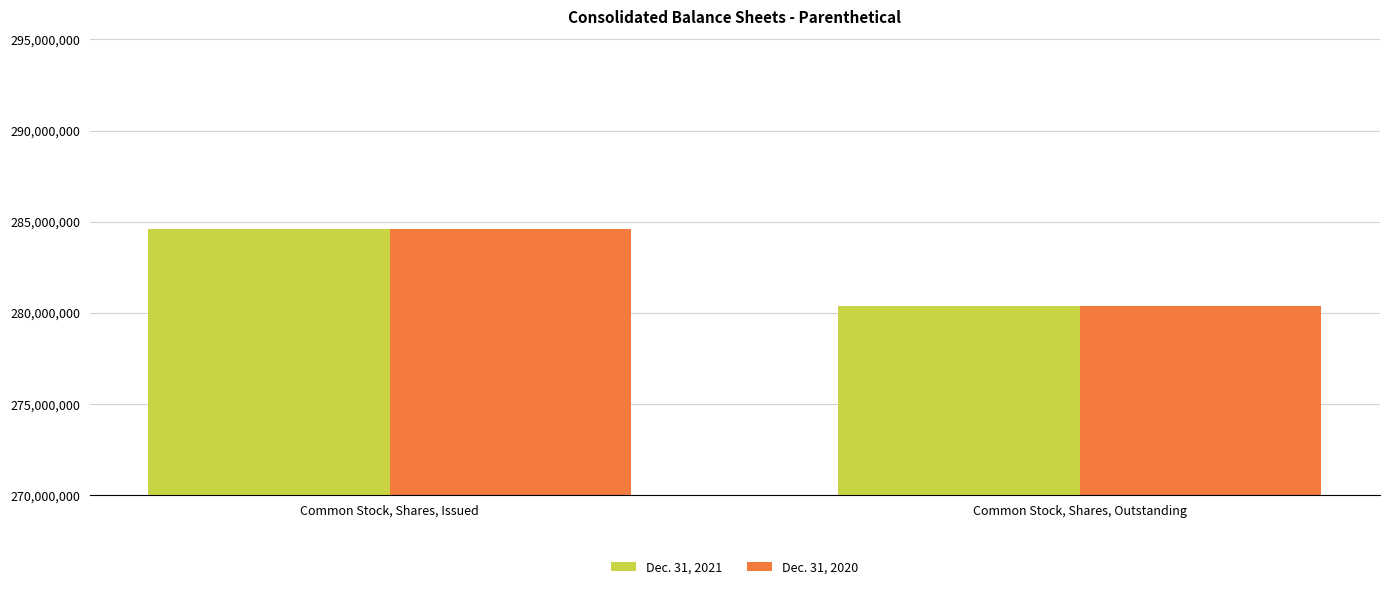

At which category is the sum across all series the highest?

Common Stock, Shares, Issued